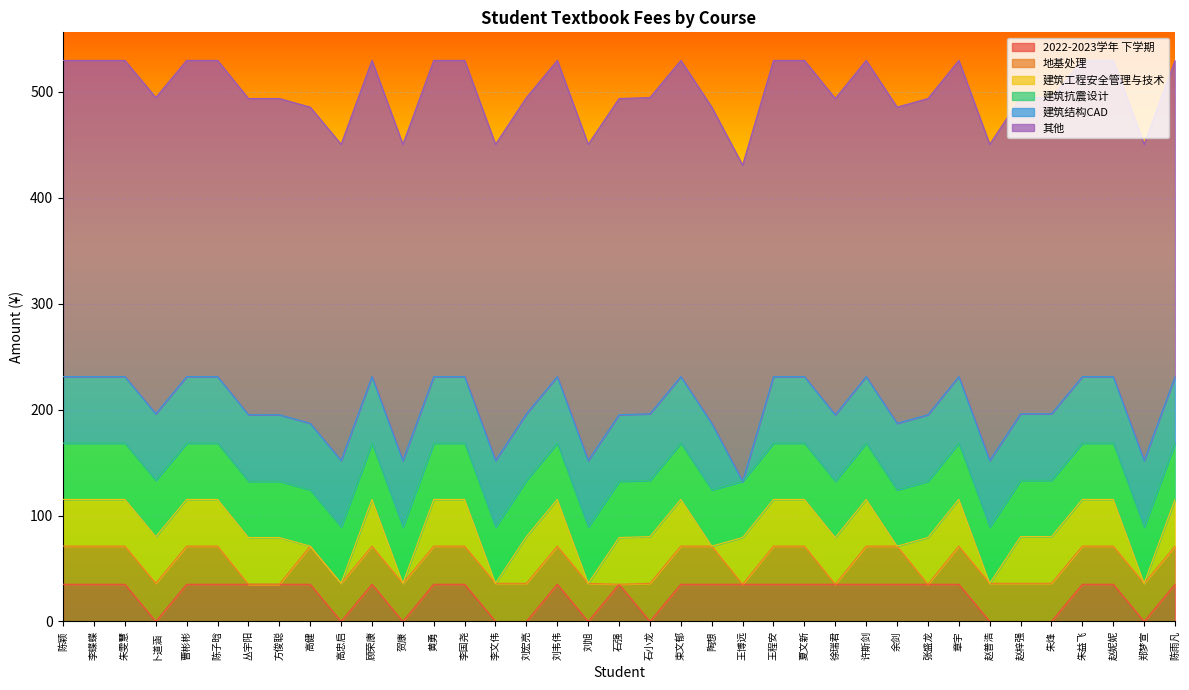

Between 陶想 and 赵普浩, which is larger?

陶想